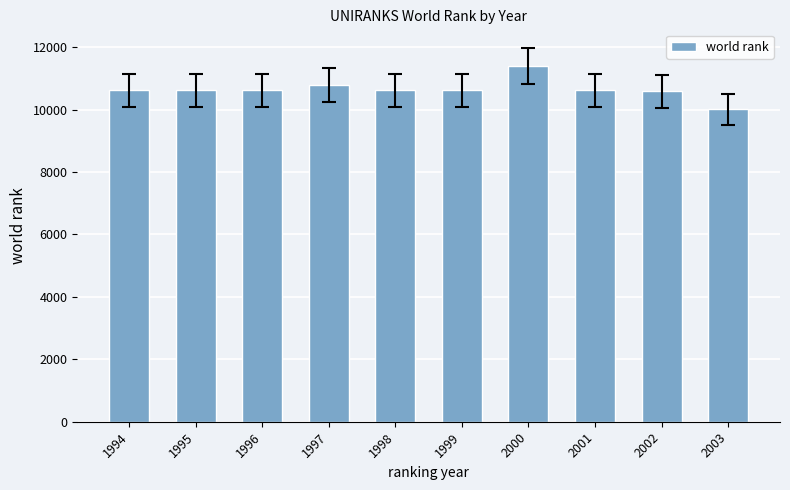

Is it true that the value at 1996 is 18429?

False